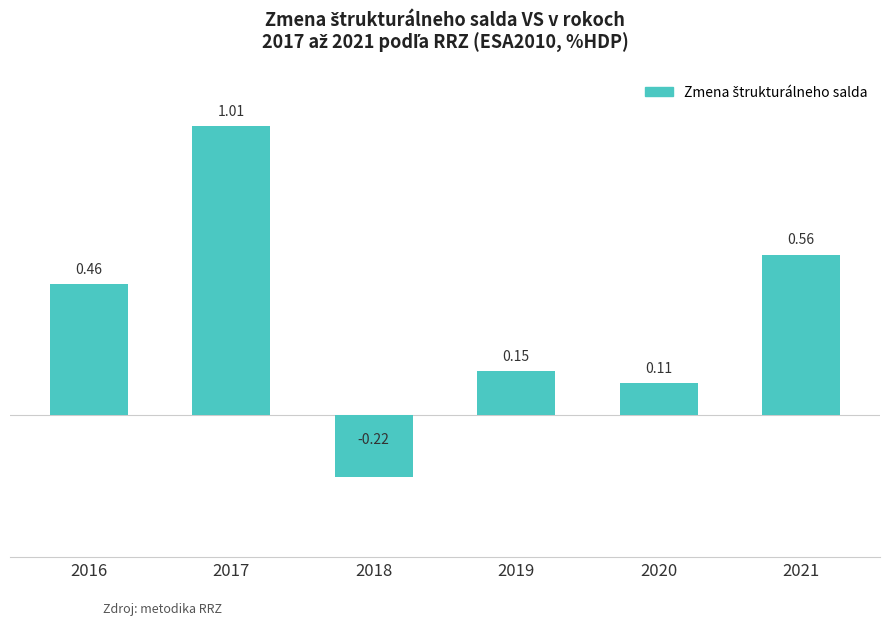

Which has a higher value, 2016 or 2018?

2016